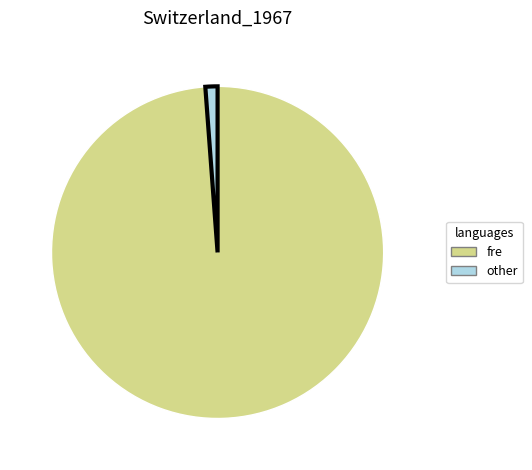

Is there a majority slice in this chart?

Yes